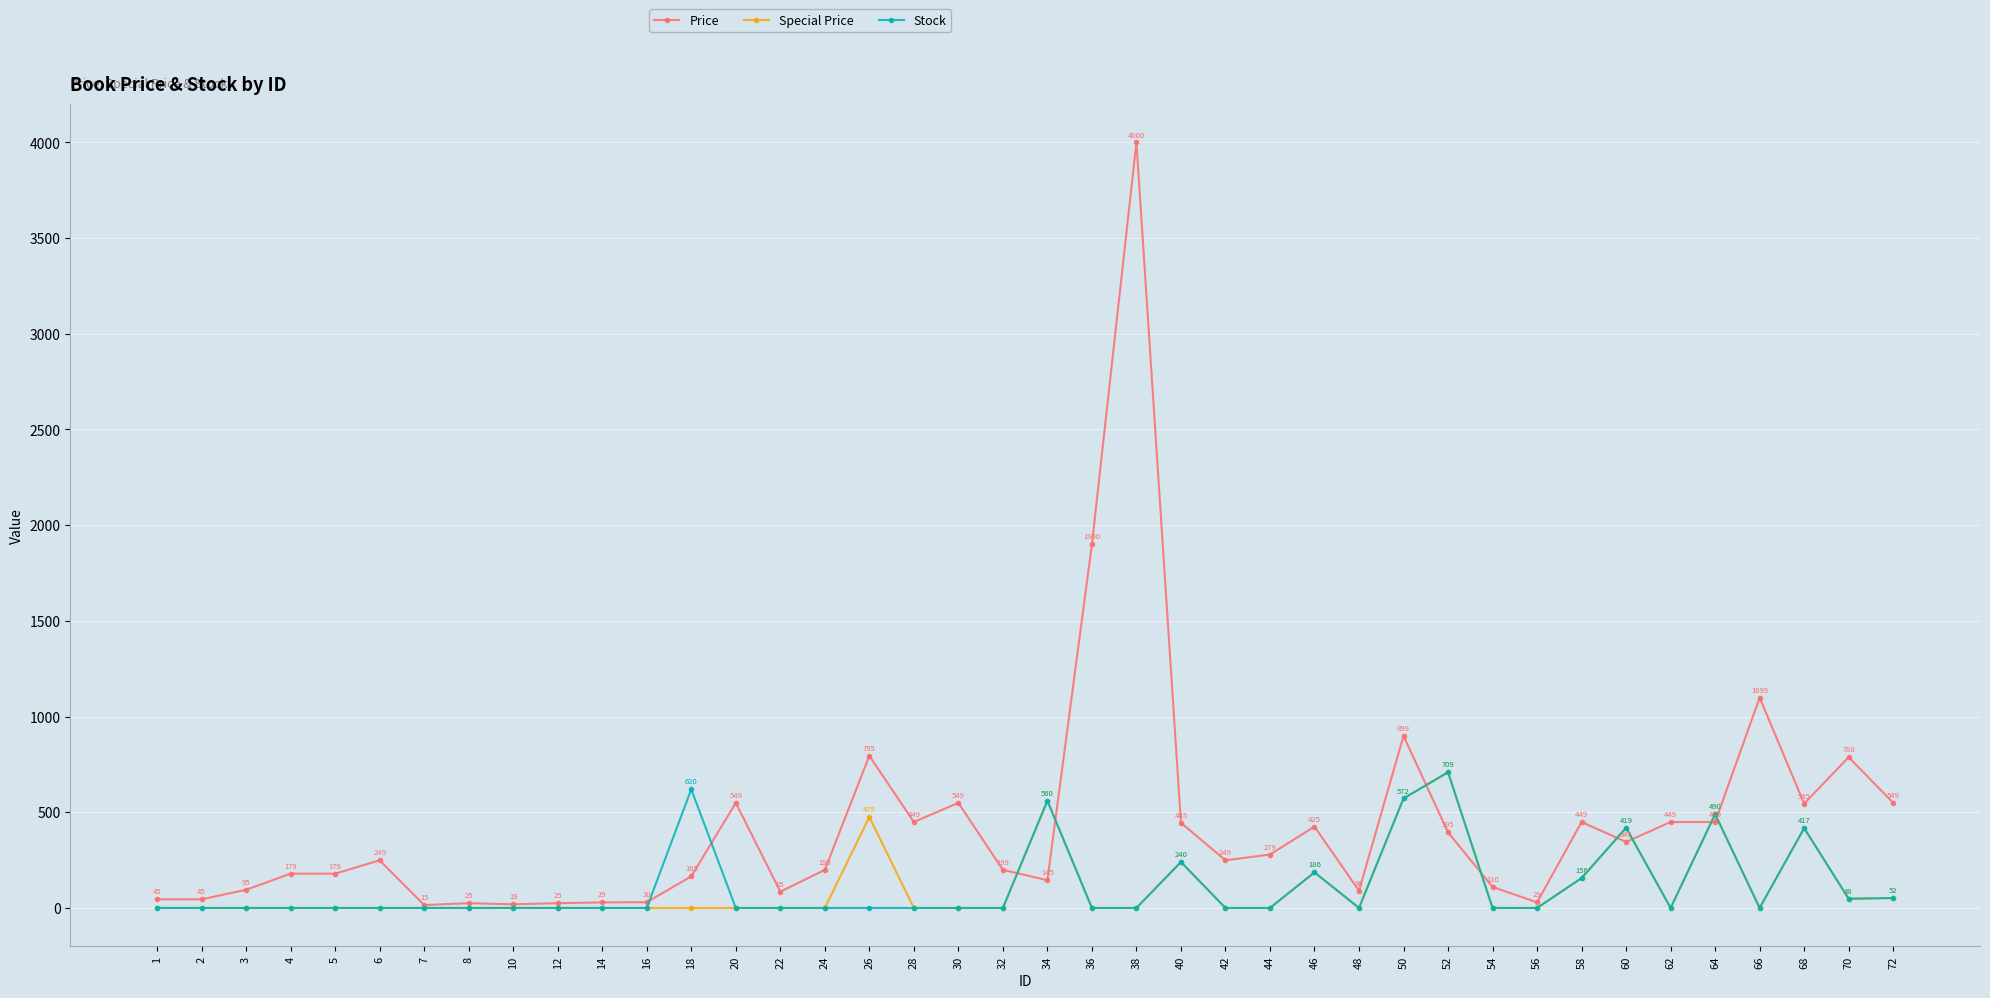

Does the chart have visible grid lines?

Yes